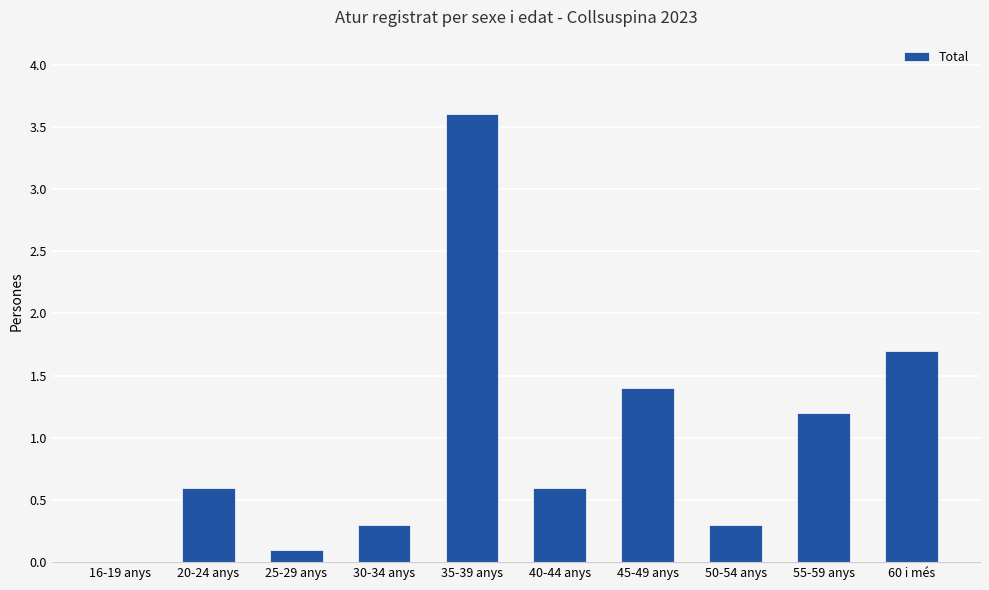

Count the number of values greater than 0.

9